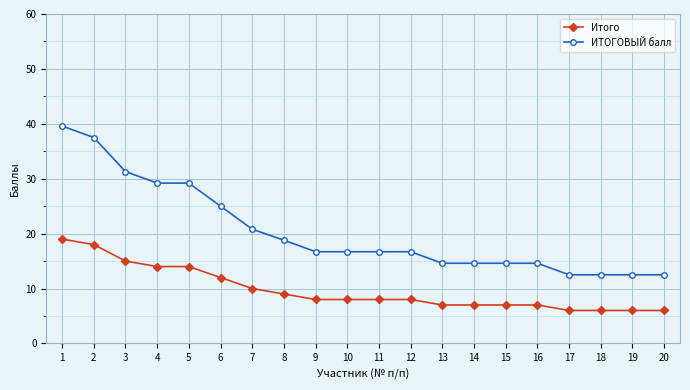

What is the sum of the ИТОГОВЫЙ балл values at 6 and 14?

39.6